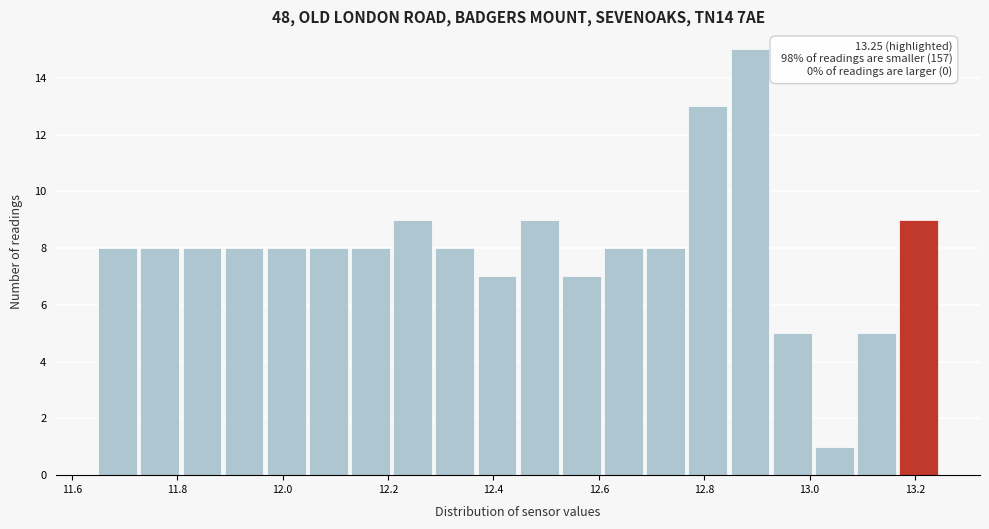

Over which range of the x-axis is the bar tallest?

12.85 to 12.93